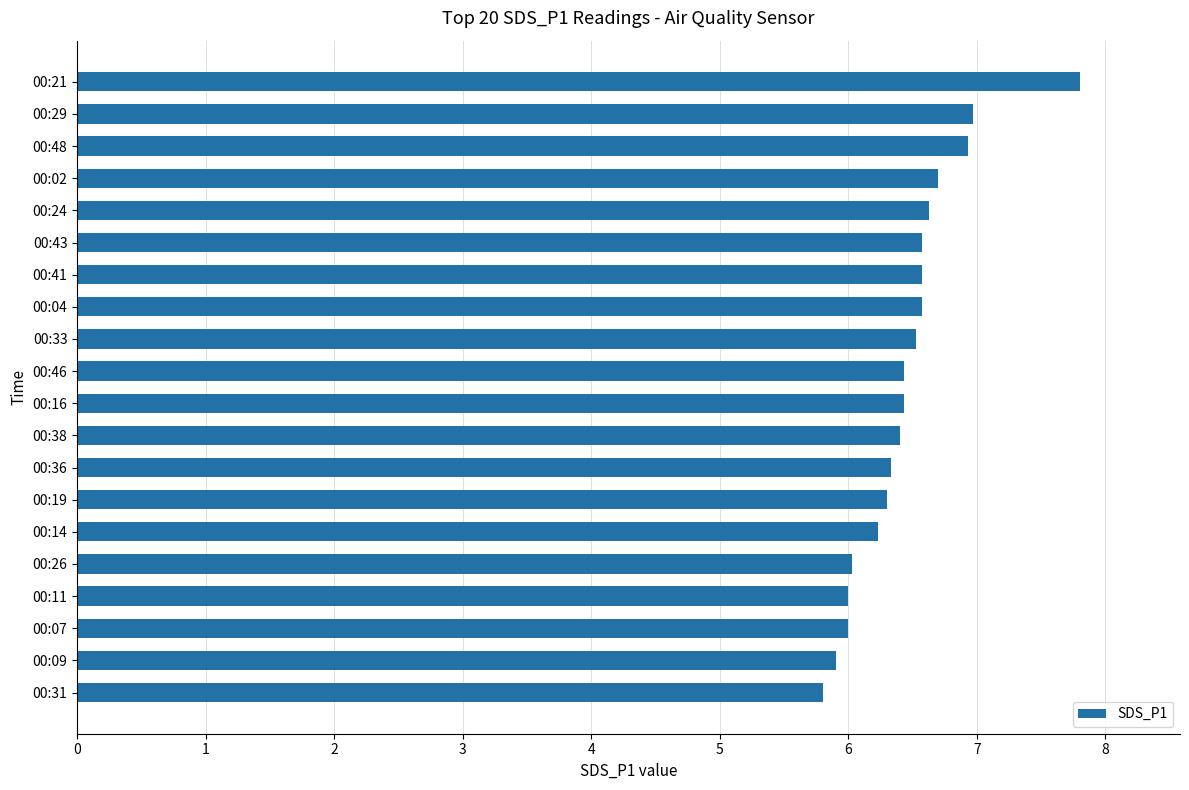

True or false: the data shows 6.3 at 00:19.

True